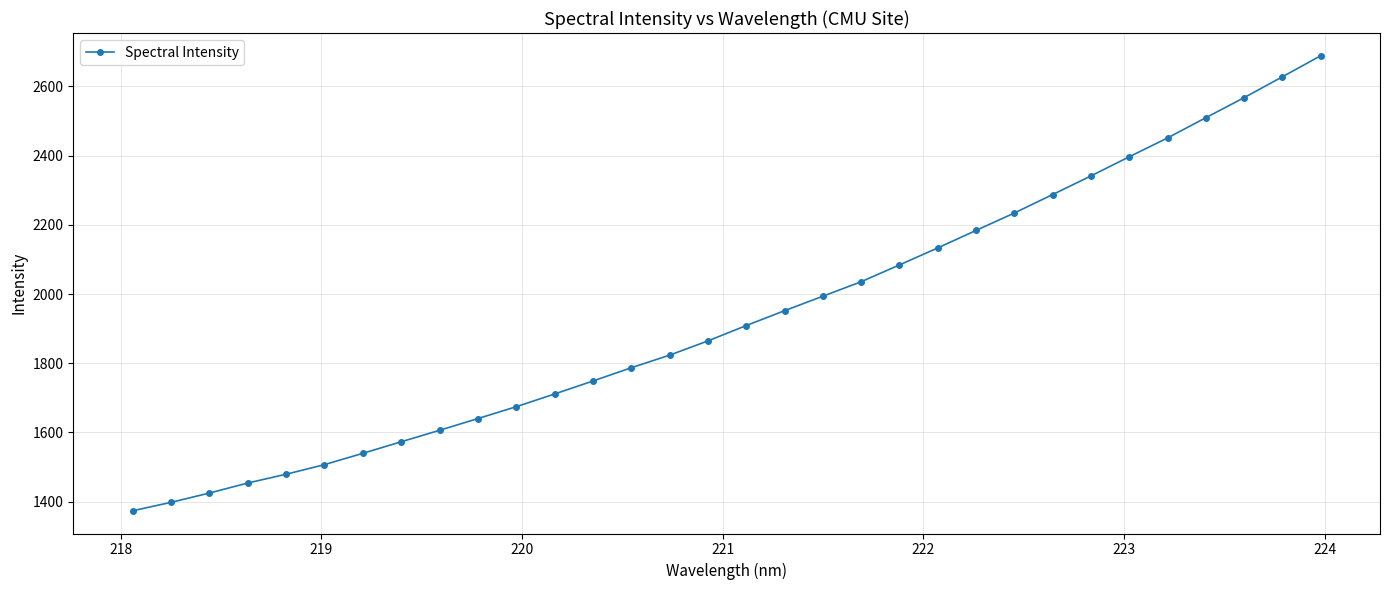

How many lines are shown in the chart?

1